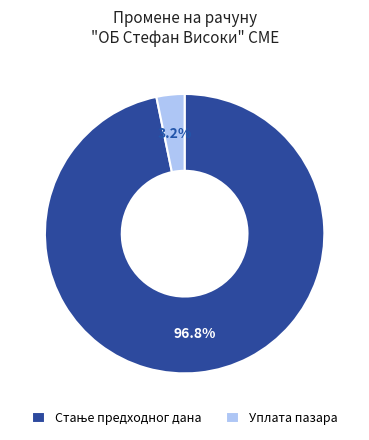

What is the smallest slice in the pie chart?

Уплата пазара